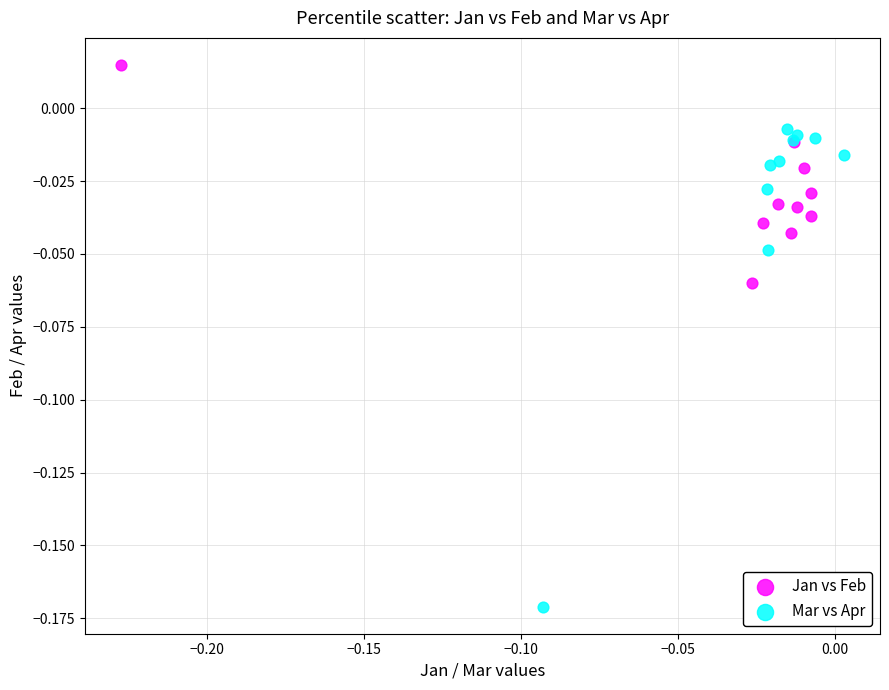

Which series contains the highest Y value?

Jan vs Feb